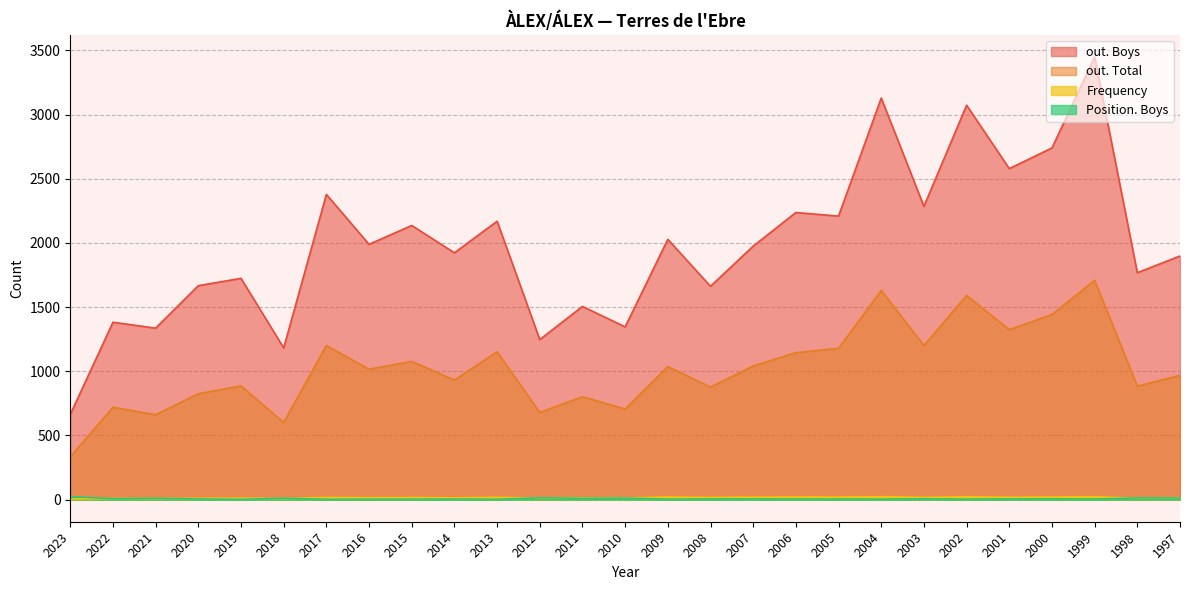

Between 2005 and 1999, which is larger?

1999